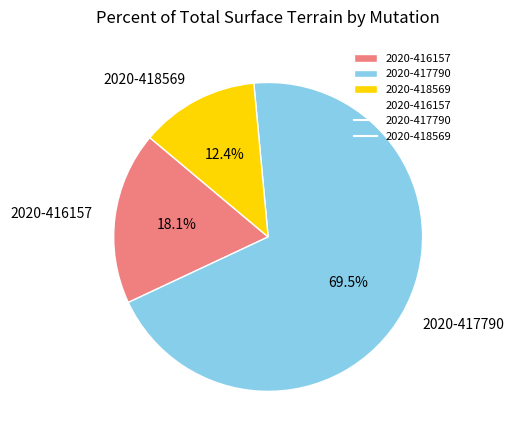

Do 2020-417790 and 2020-416157 together represent more than half of the pie?

Yes